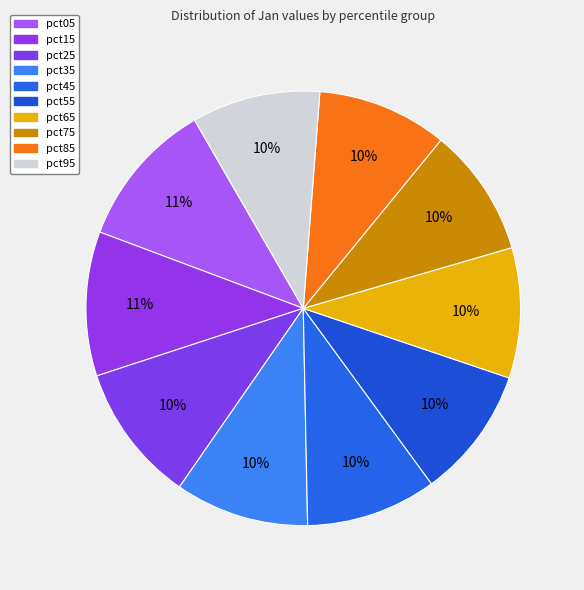

Count the number of slices in the pie.

10